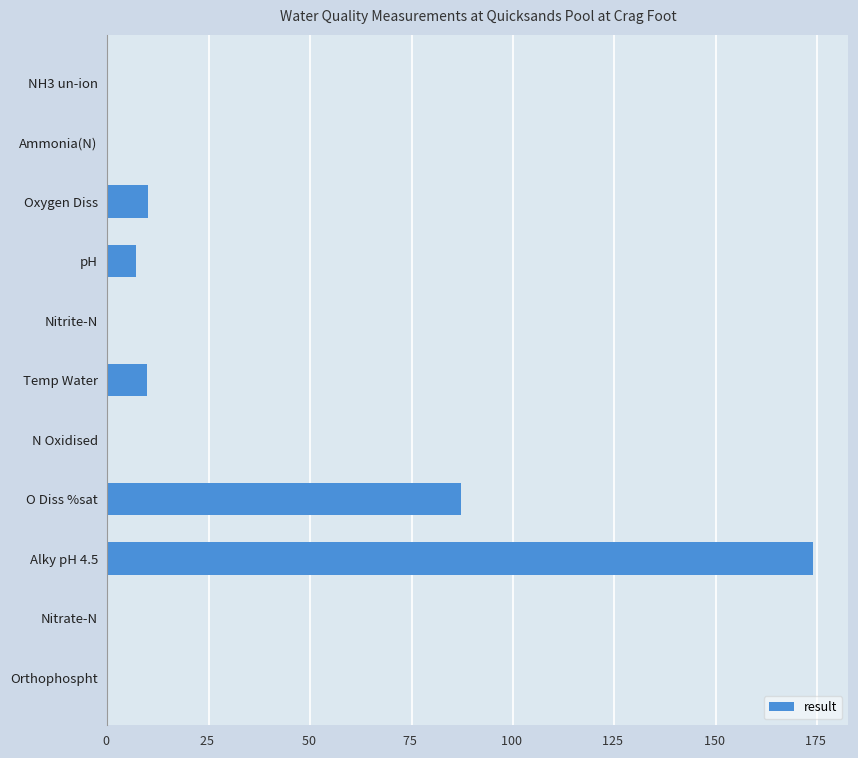

What is the greatest value displayed?

174.0